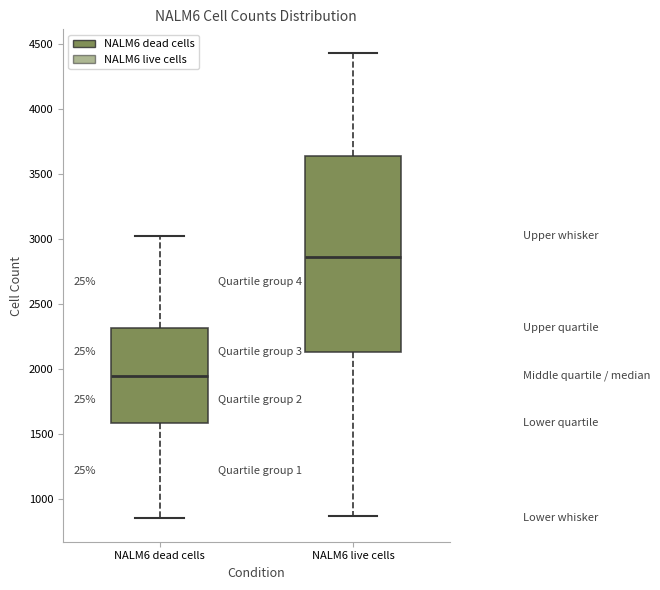

Where does the upper whisker of the box for NALM6 dead cells end on the y-axis? The values are not printed on the chart, so give them approximately, as read against the axis.

3050